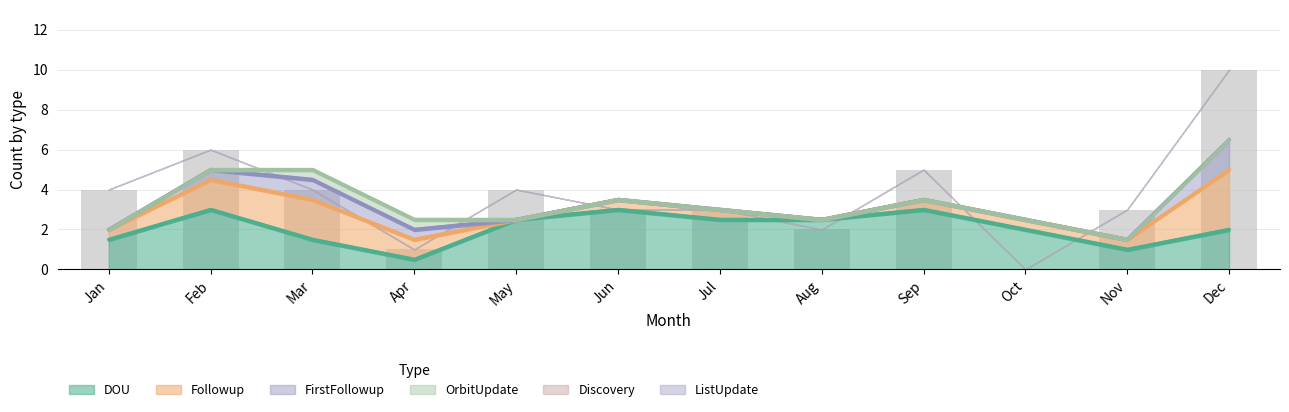

At which label does DOU reach its minimum?

Apr